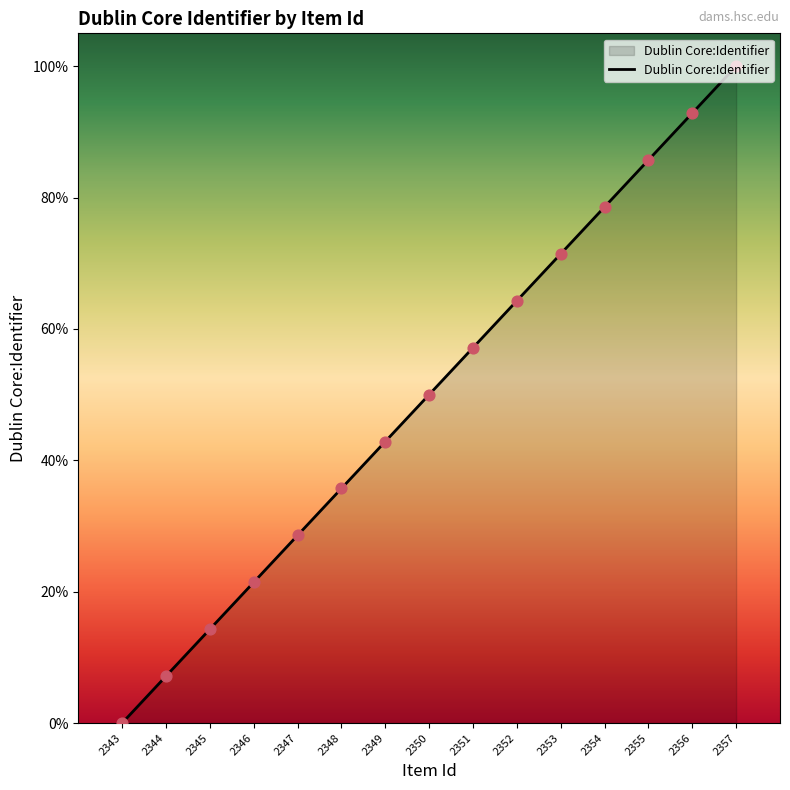

What is the change in value from 2352 to 2357?

+35.7